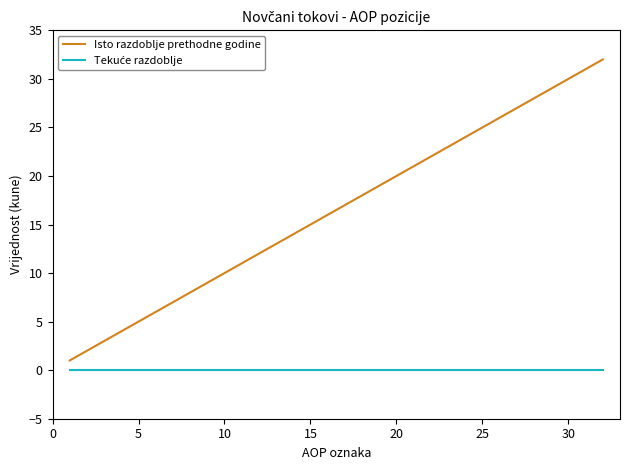

Which series has the widest spread of values?

Isto razdoblje prethodne godine